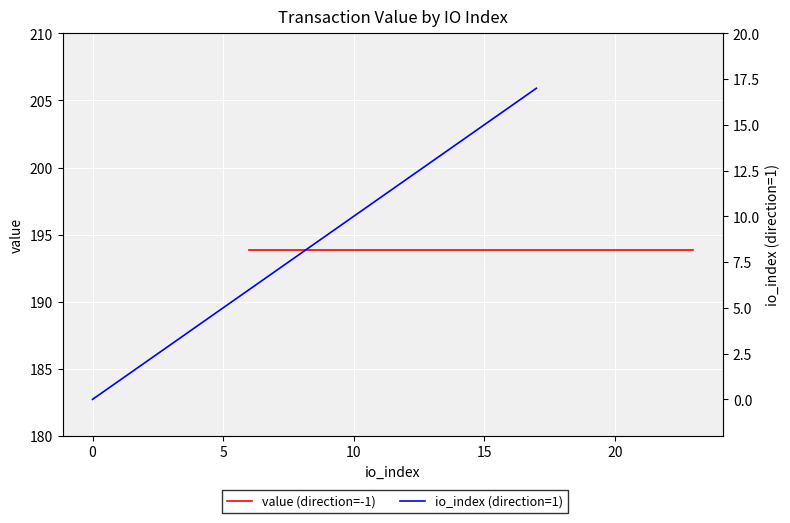

Reading right to left, transcribe all the data shown in this chart.

value (direction=-1): 193.9	193.9	193.9	193.9	193.9	193.9	193.9	193.9	193.9	193.9	193.9	193.9	193.9	193.9	193.9	193.9	193.9	193.9
io_index (direction=1): 17.0	16.0	15.0	14.0	13.0	12.0	11.0	10.0	9.0	8.0	7.0	6.0	5.0	4.0	3.0	2.0	1.0	0.0